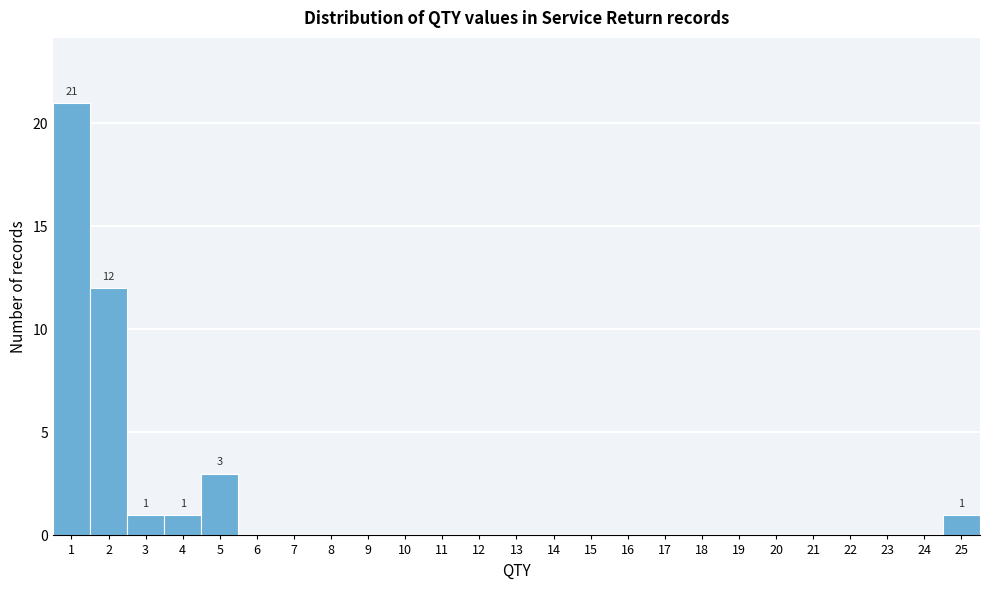

Over which range of the x-axis is the bar tallest?

0.5 to 1.5